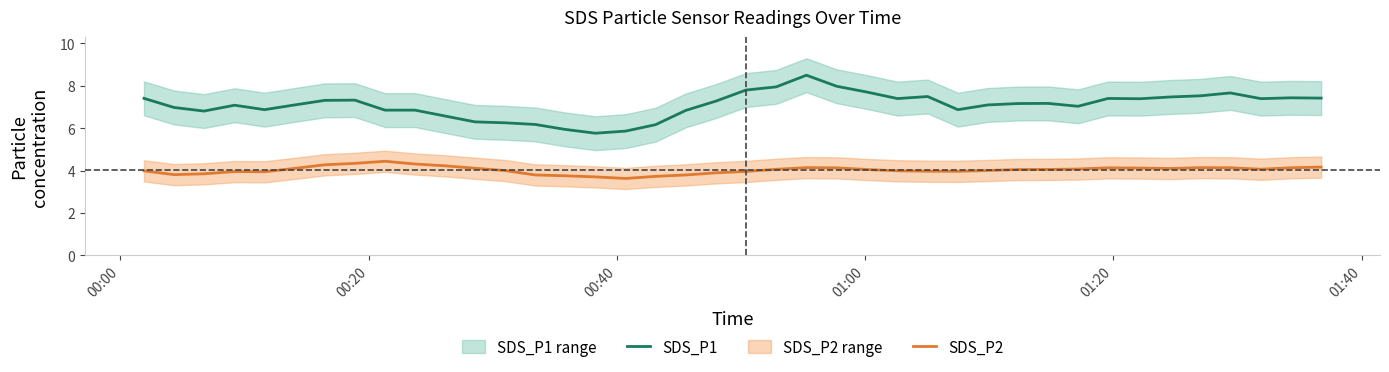

What is the greatest value displayed?

8.5